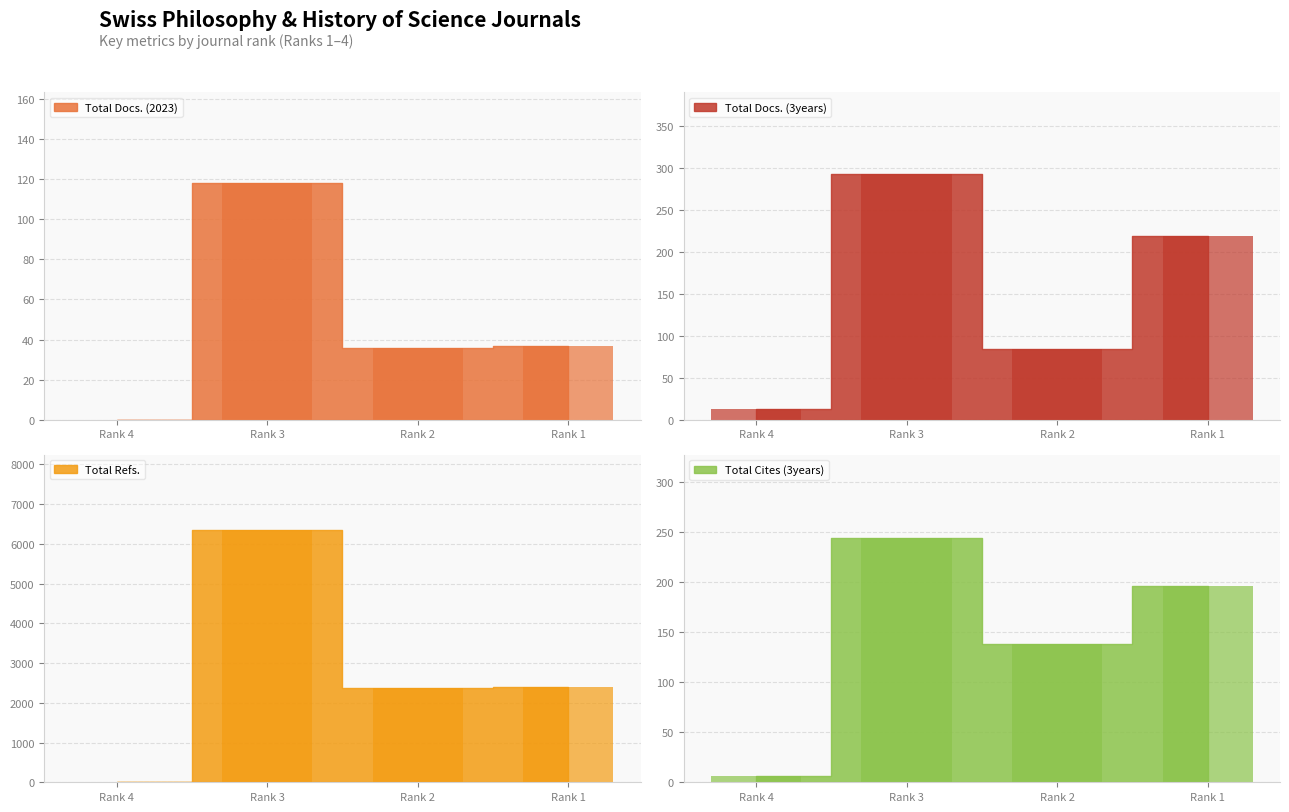

What is the sum of the Total Refs. (bar) values at Rank 1 and Rank 3?

8728